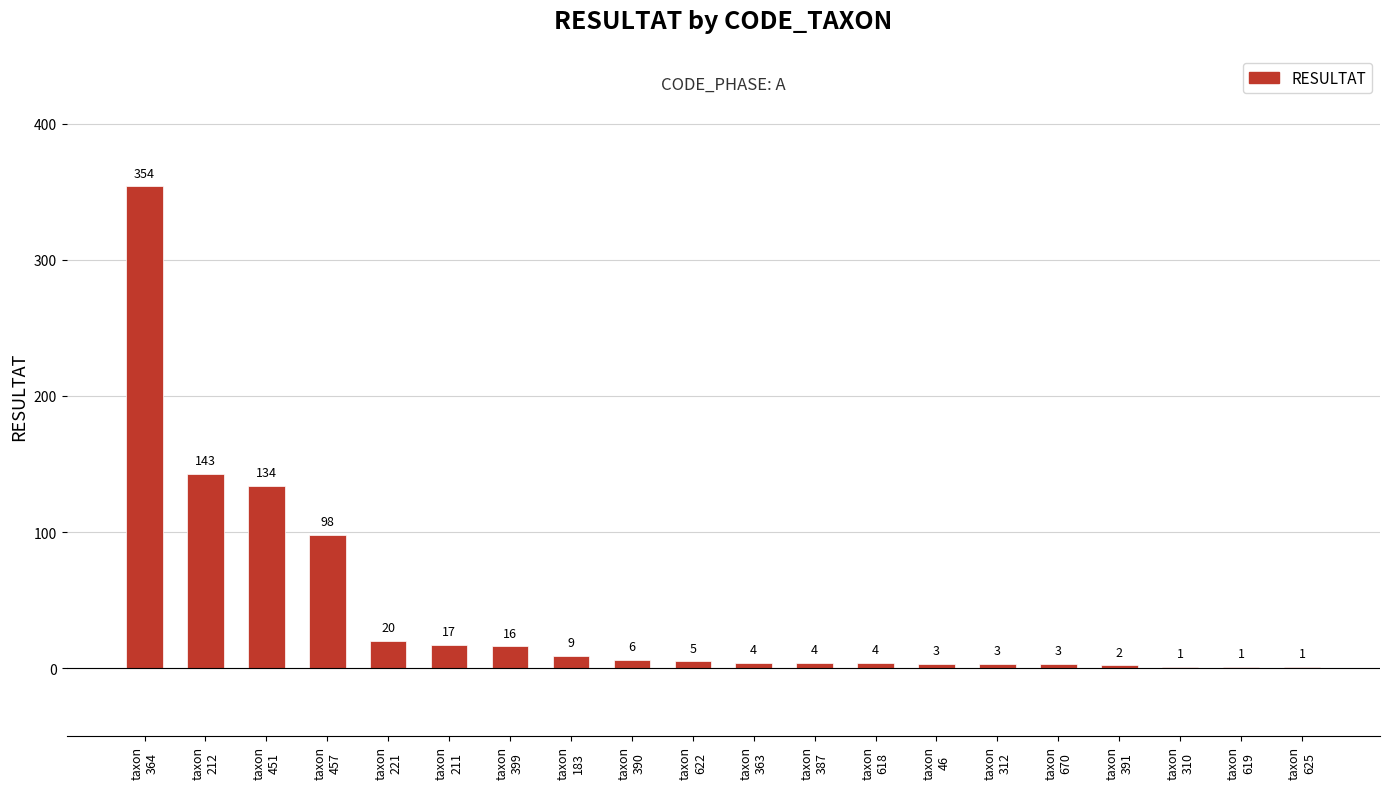

What is the greatest value displayed?

354